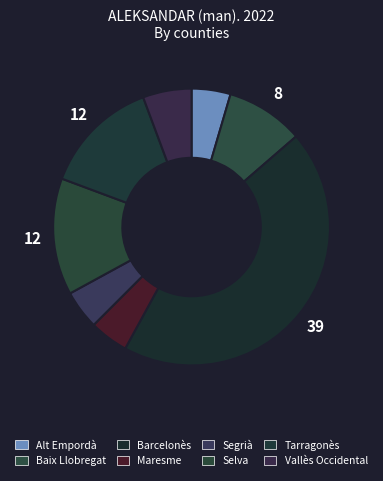

Count the number of slices in the pie.

8